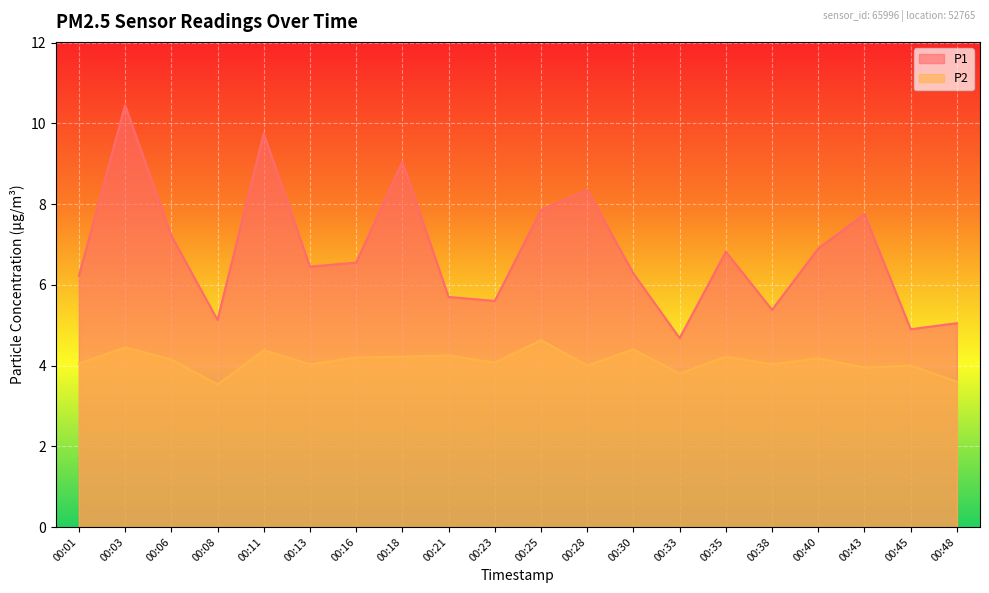

Rank the series by their maximum value, from highest to lowest.

P1, P2